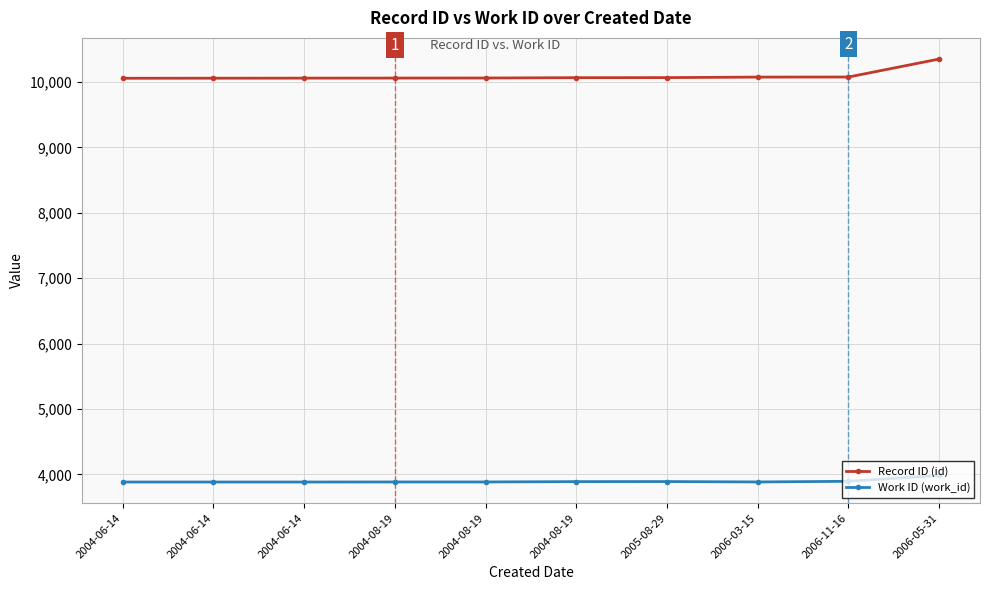

What are all the series names shown in the legend?

Record ID (id), Work ID (work_id)